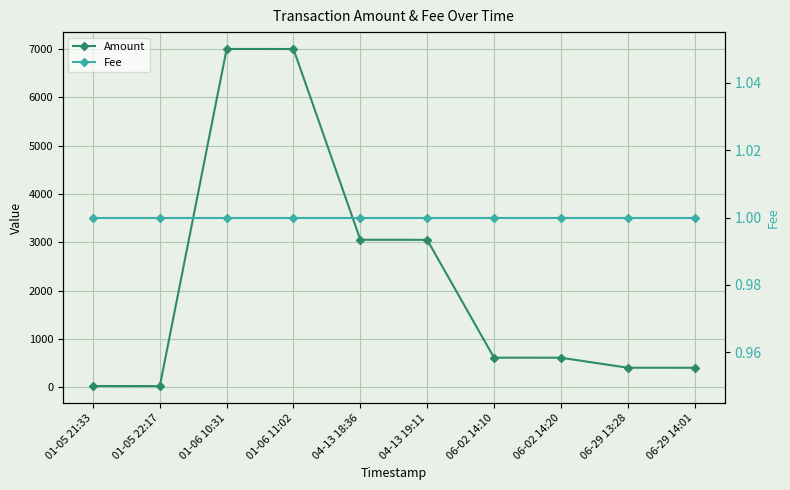

Reading left to right, extract all data points from this chart.

Amount: 23	22	6999	6998	3050	3049	610	609	402	401
Fee: 1	1	1	1	1	1	1	1	1	1